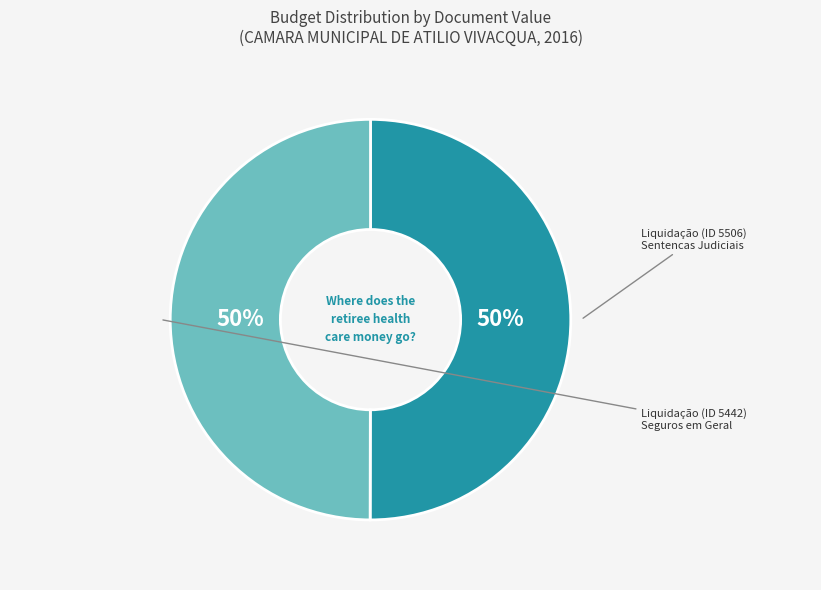

Rank the categories by value from lowest to highest.

5442, 5506